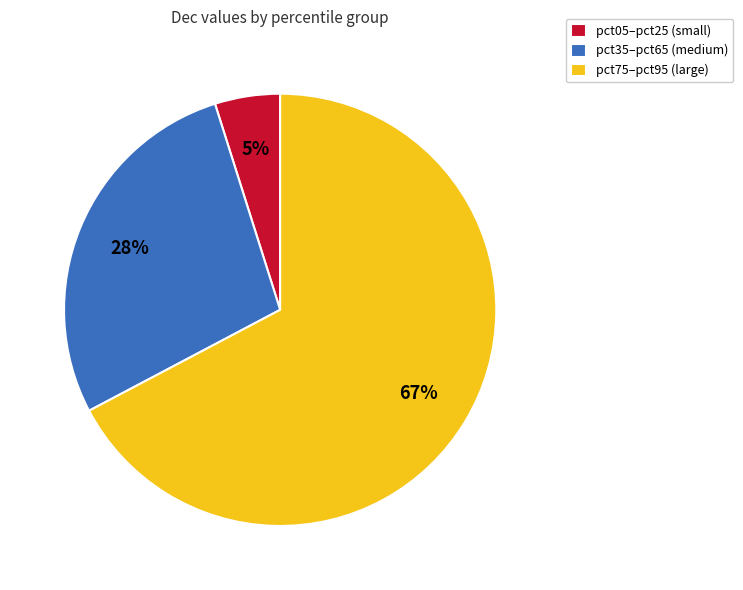

To the nearest percent, what percentage of the pie is pct35–pct65 (medium)?

28%